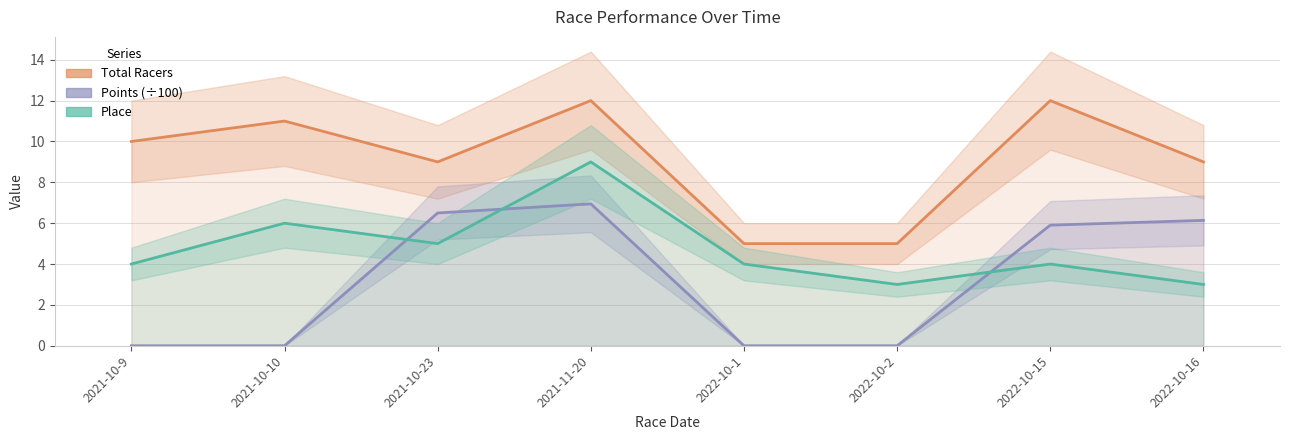

How many data points in Total Racers are above 10?

3